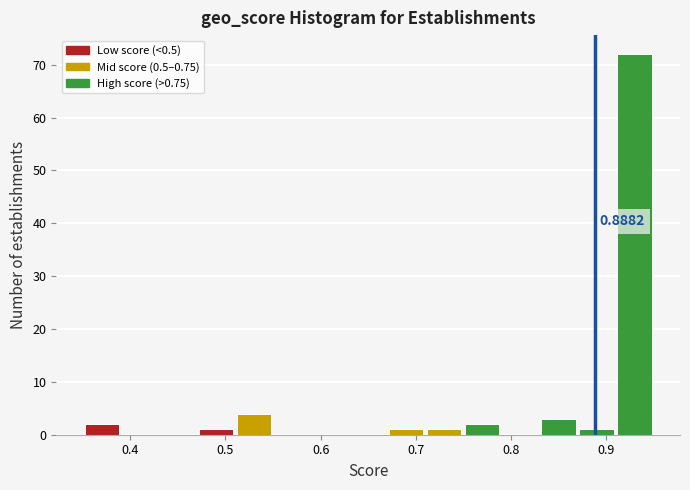

Which range on the x-axis has the tallest bar?

0.91 to 0.95